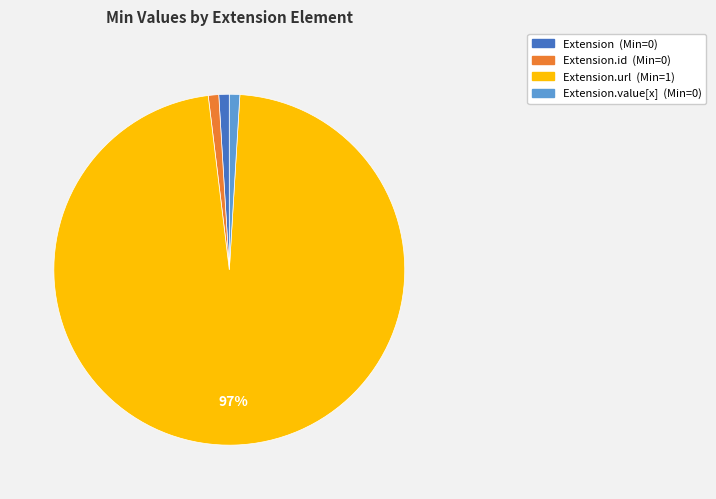

Does any single category account for the majority?

Yes